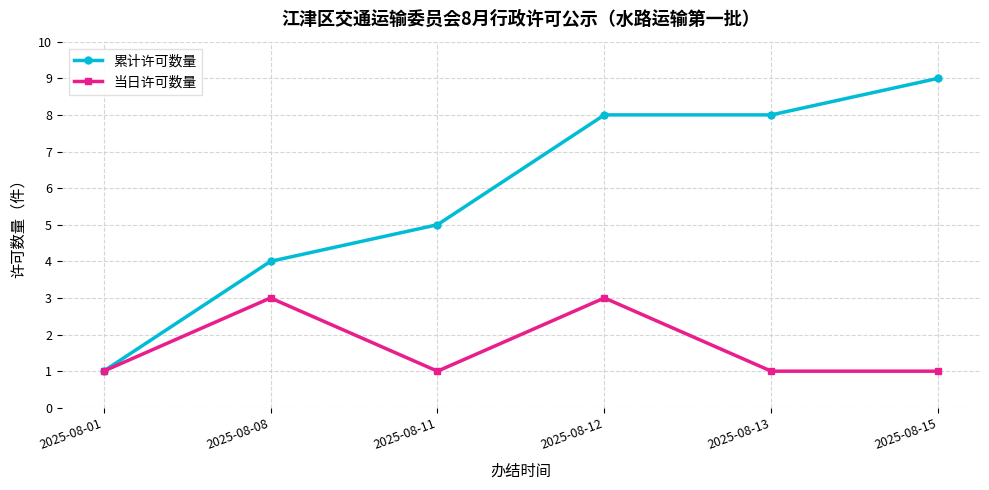

What is the total value across all series at 2025-08-11?

6